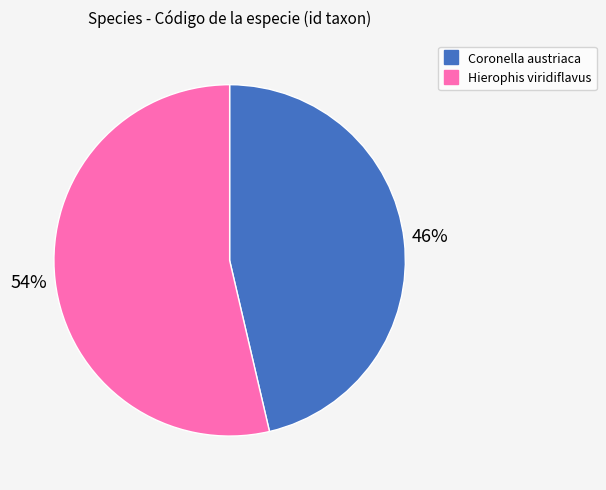

Is there a majority slice in this chart?

Yes